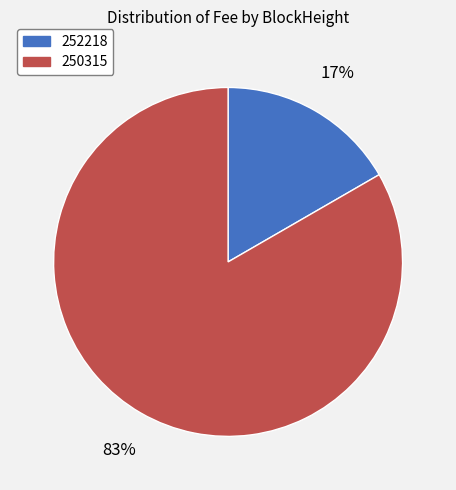

Which slice is the smallest?

252218